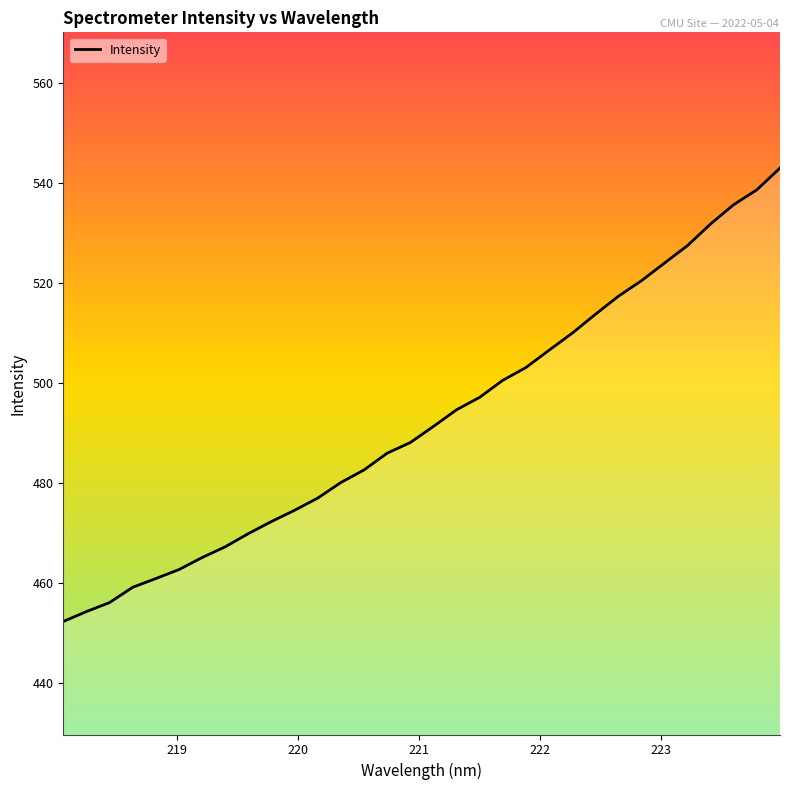

What is the difference between the maximum and minimum values?

90.7